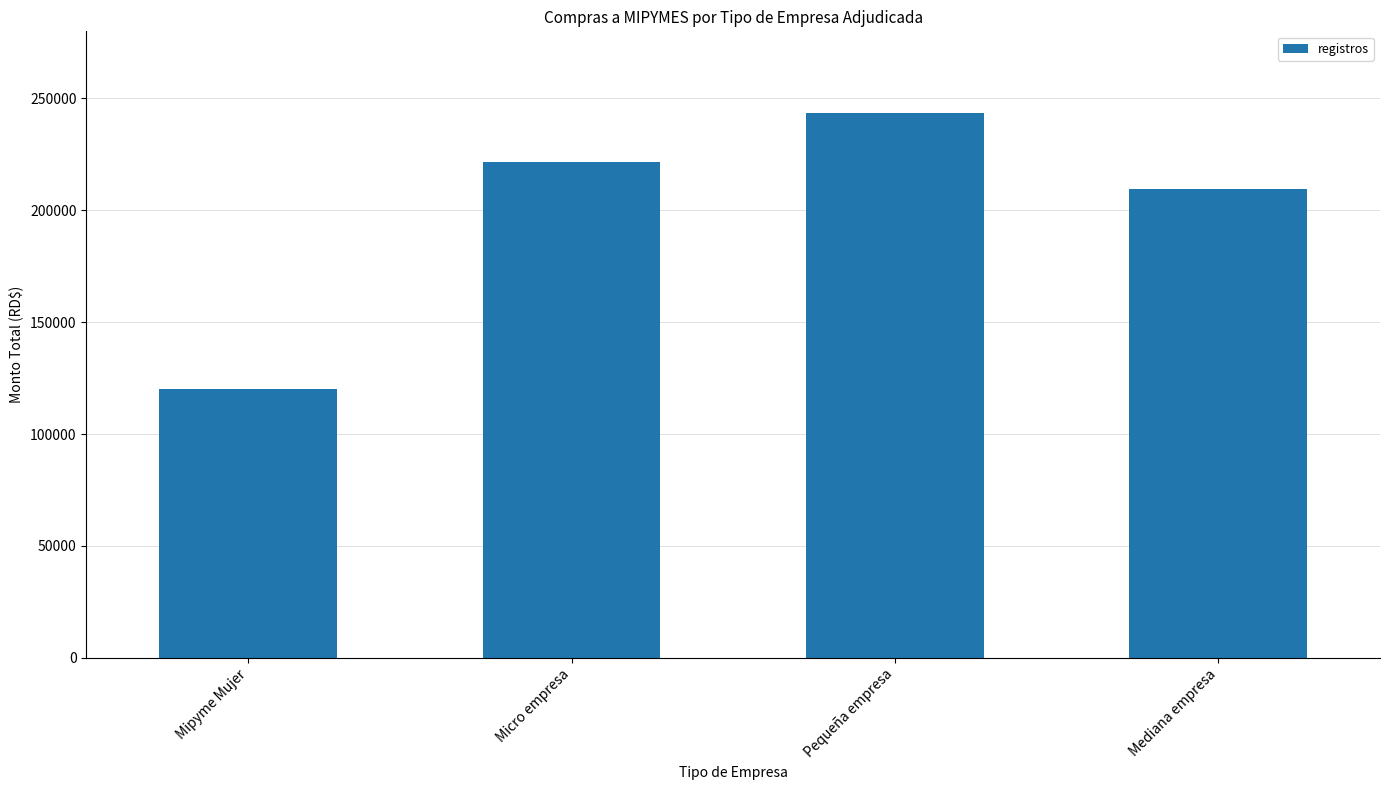

Which label corresponds to the smallest value in the chart?

Mipyme Mujer